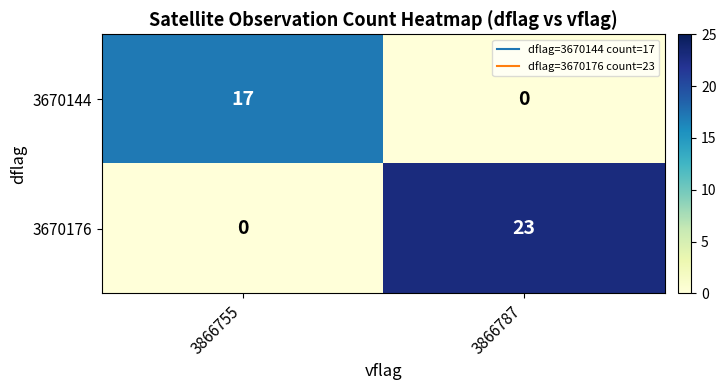

What is the greatest value displayed?

23